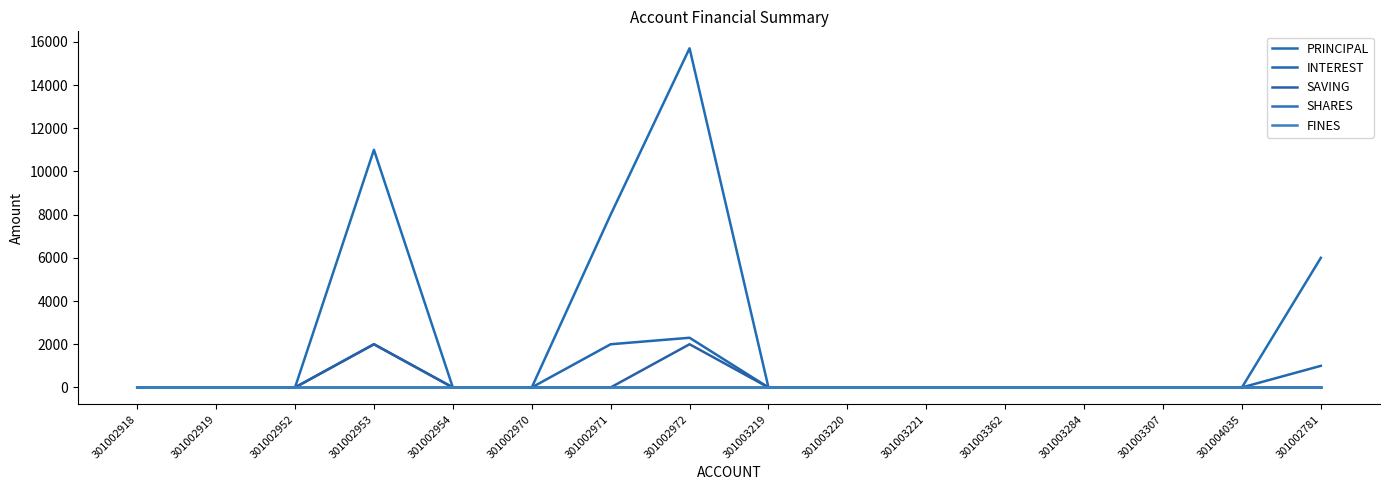

What position from the right is 301003362?

5